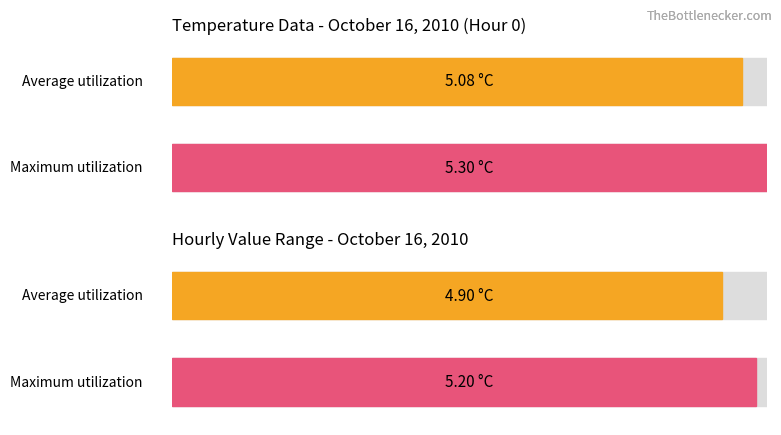

Which series has the widest spread of values?

Average utilization